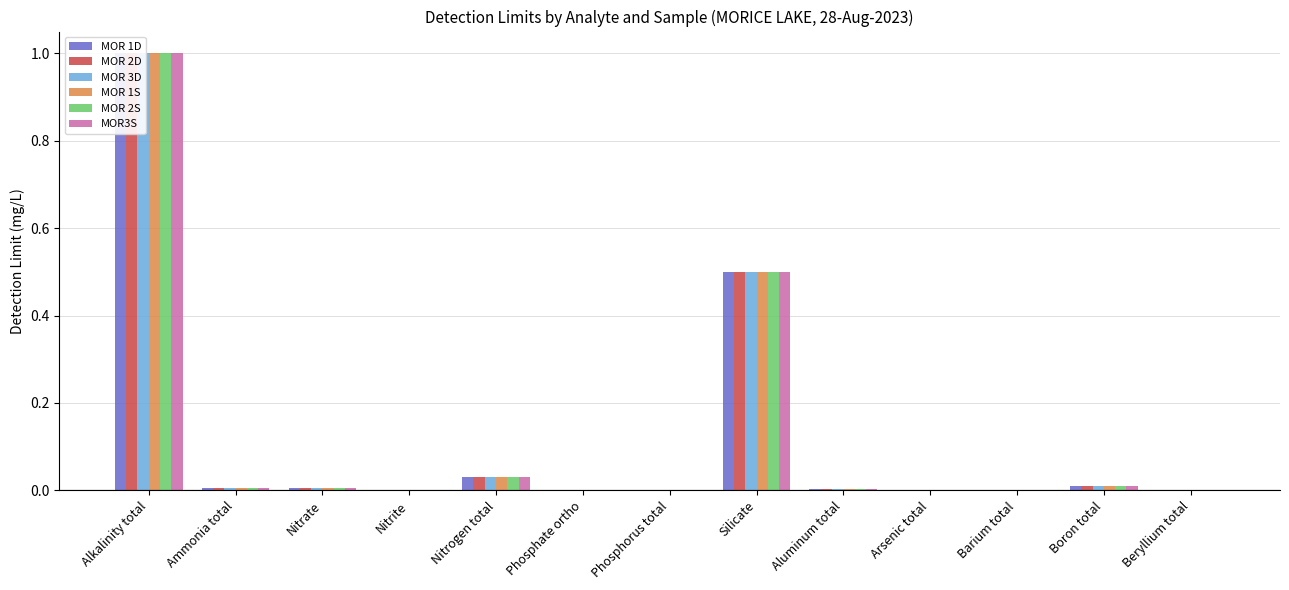

The MOR 1S series shows 0.0 at Boron total. True or false?

False